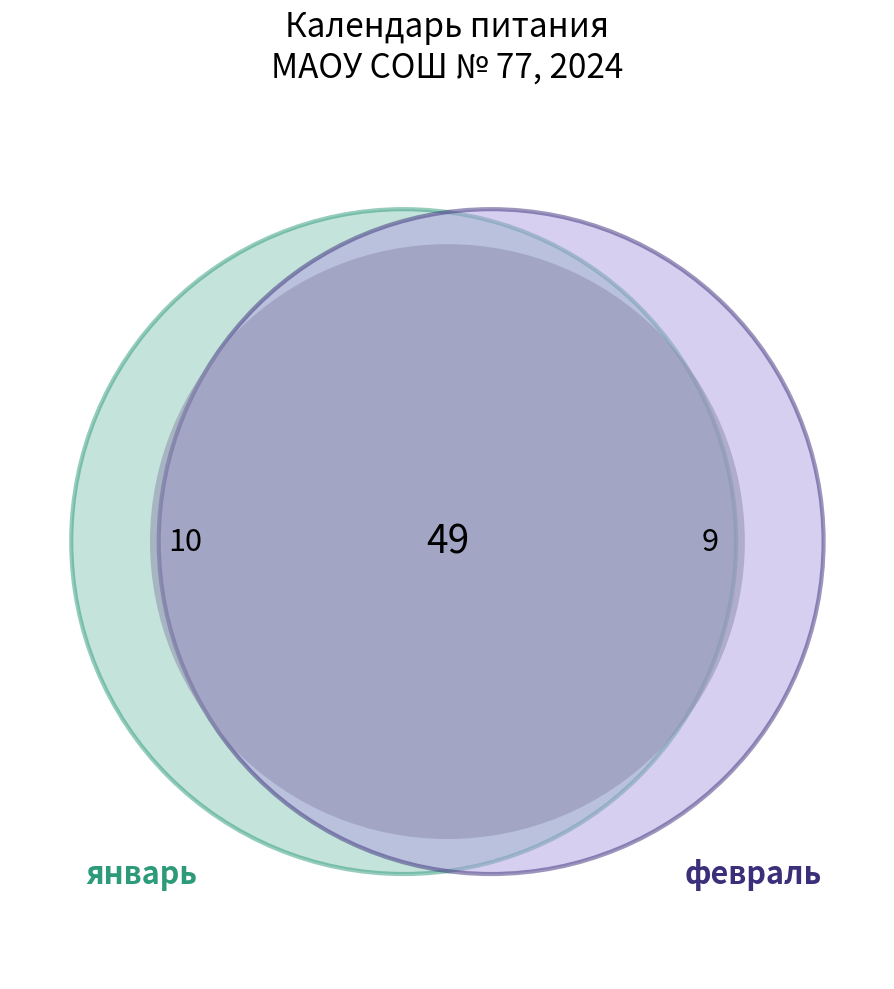

Which category has the biggest portion of the pie?

январь